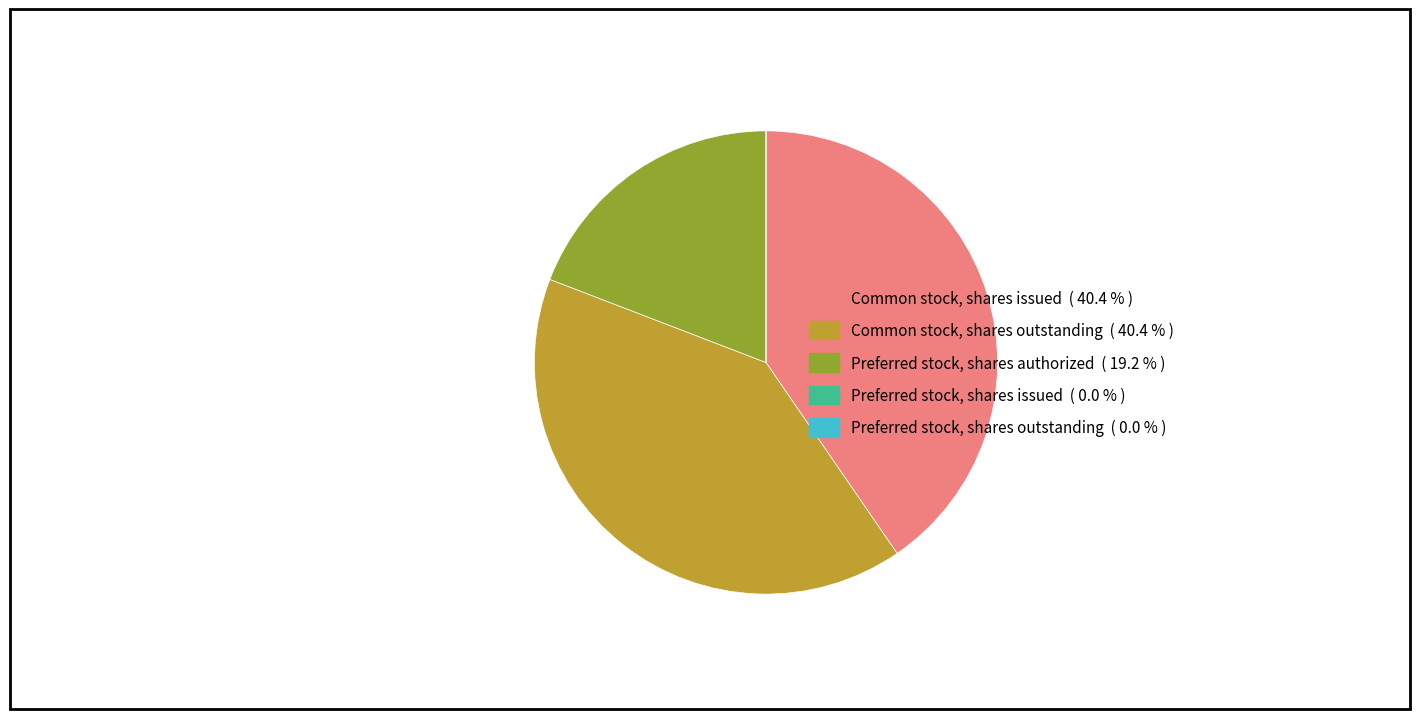

Do Common stock, shares issued and Common stock, shares outstanding together represent more than half of the pie?

Yes